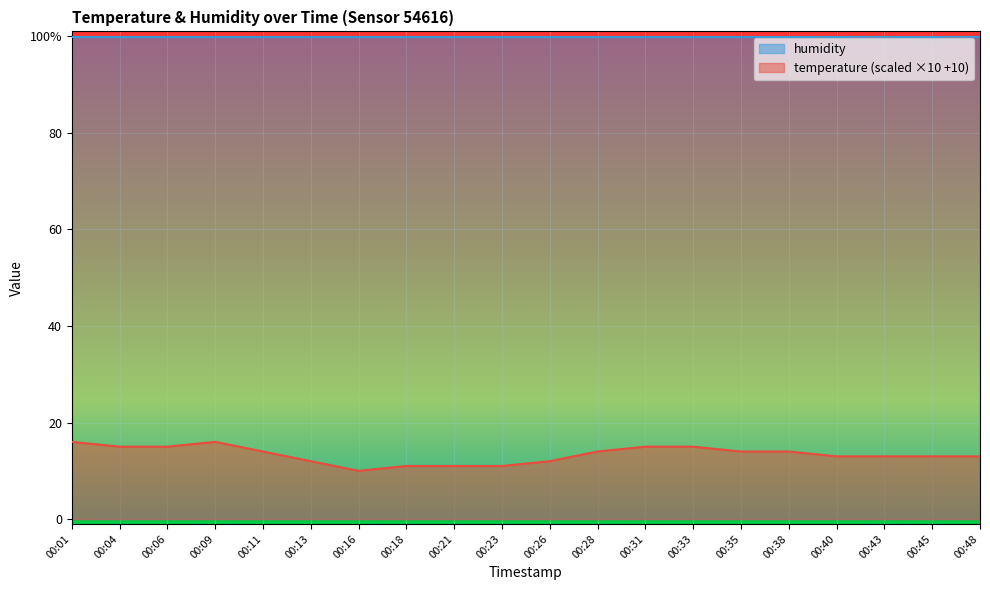

How many points are lower than both their immediate neighbors (excluding endpoints)?

1